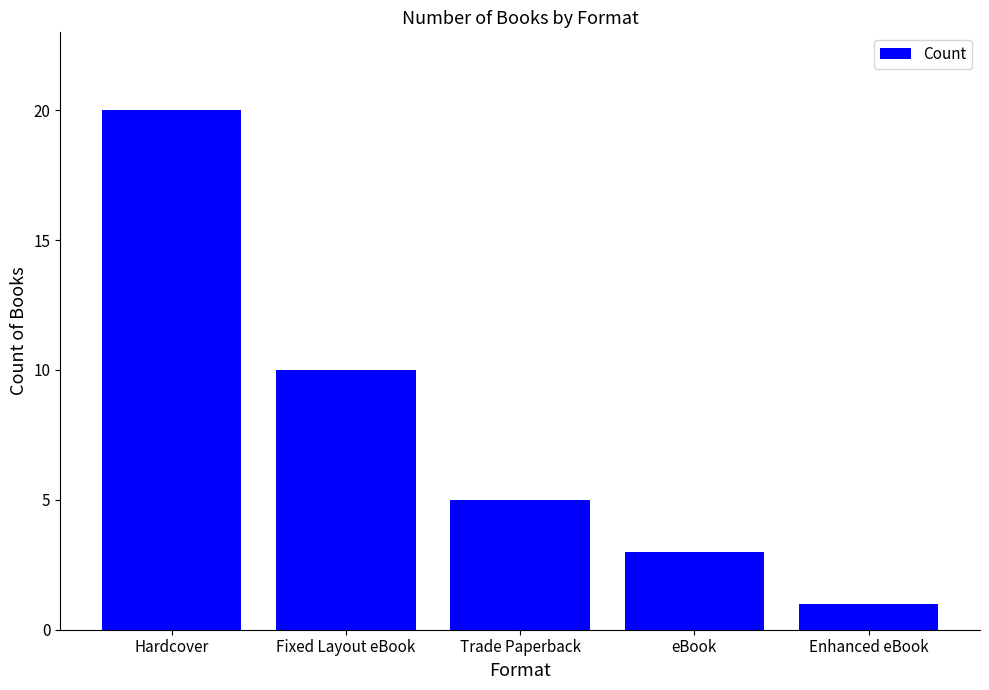

Is it true that the value at Enhanced eBook is 1?

True